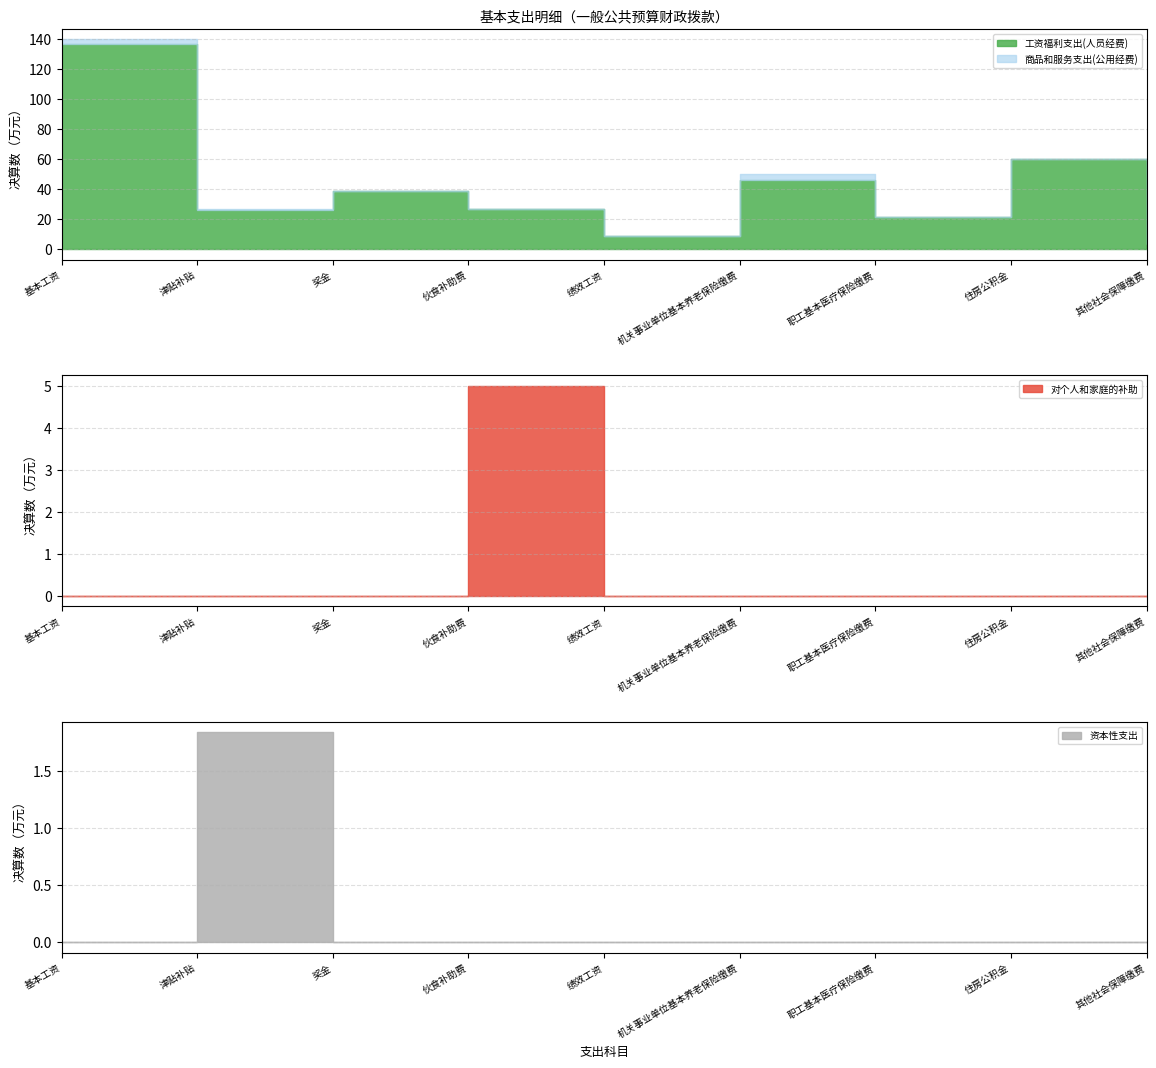

What is the label of the 7th point from the right?

奖金